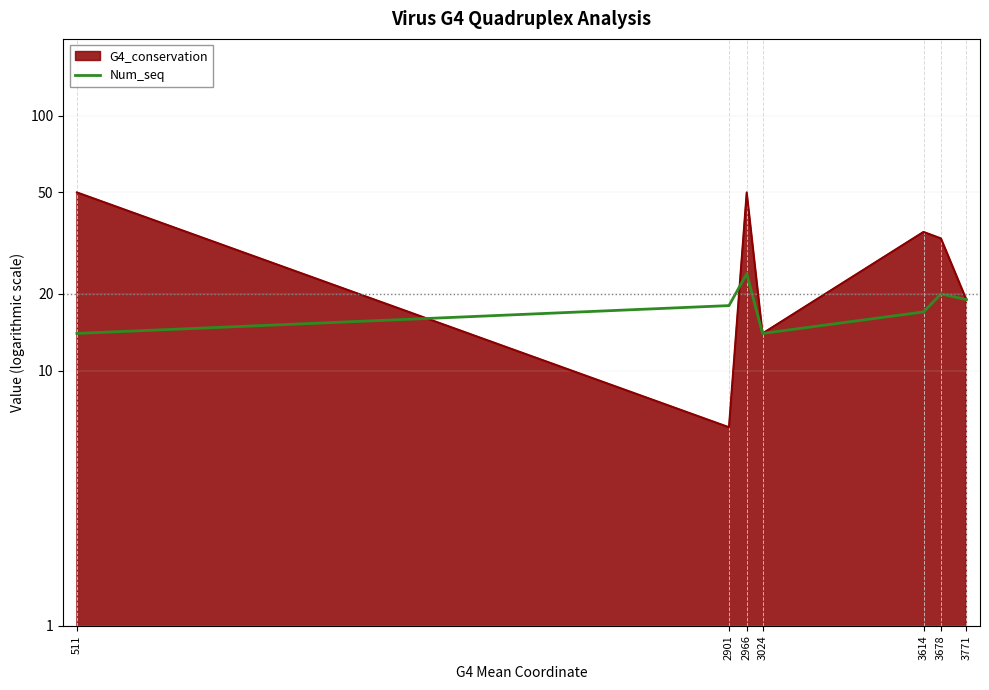

What is the sum of all values?

126